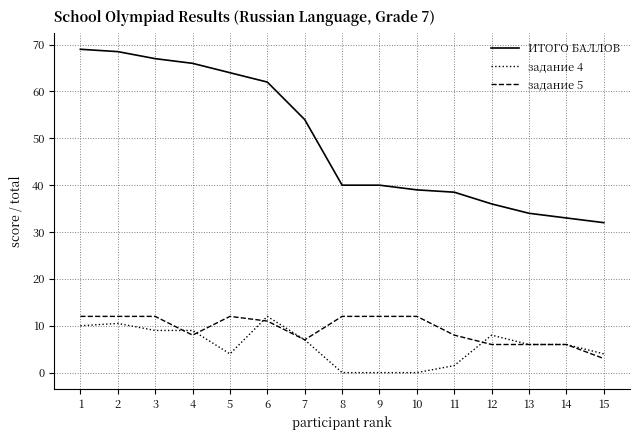

What is the difference between the highest and lowest values at 12?

30.0